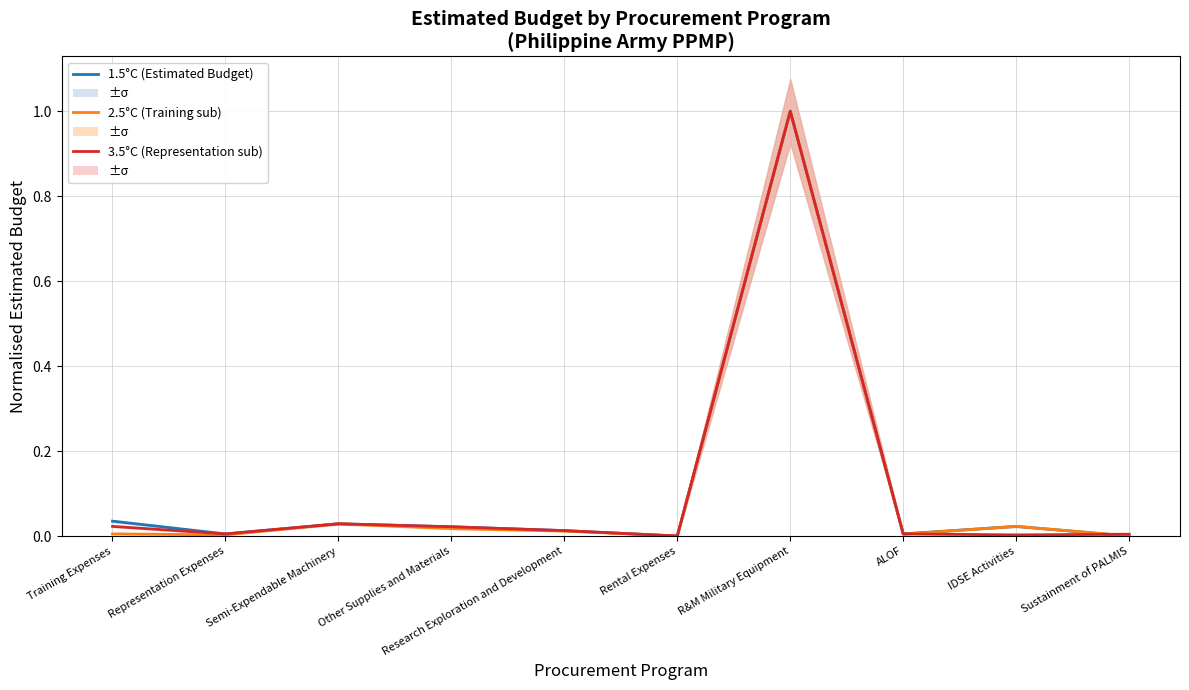

Is it true that 1.5°C (Estimated Budget) equals 0.0 at Rental Expenses?

True